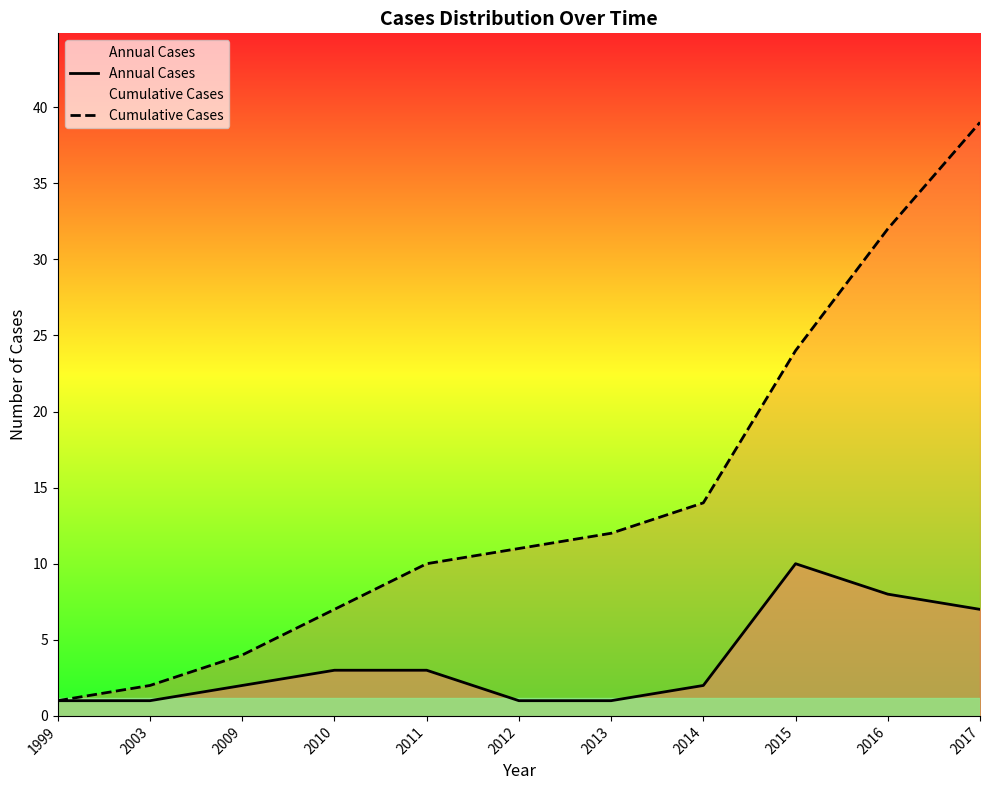

What is the value of the Annual Cases point at the 9th from the left?

10